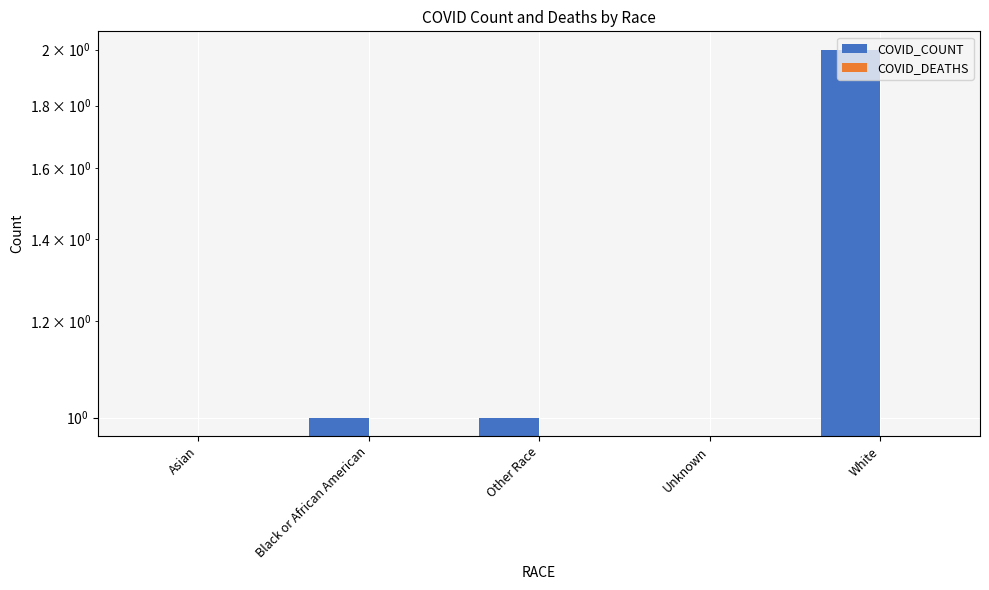

List the labels in order of COVID_DEATHS value, smallest first.

Asian, Black or African American, Other Race, Unknown, White